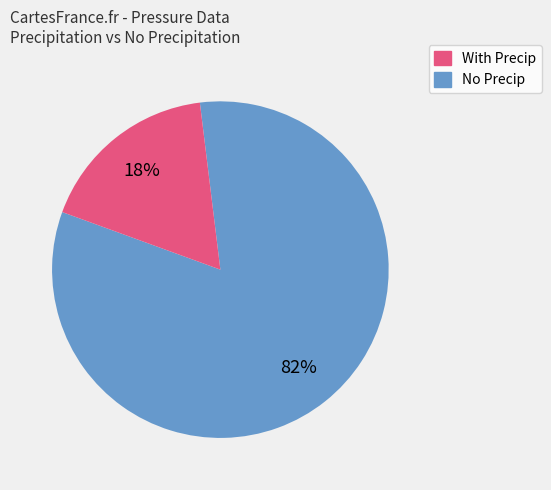

Is there any slice that represents more than half of the pie?

Yes